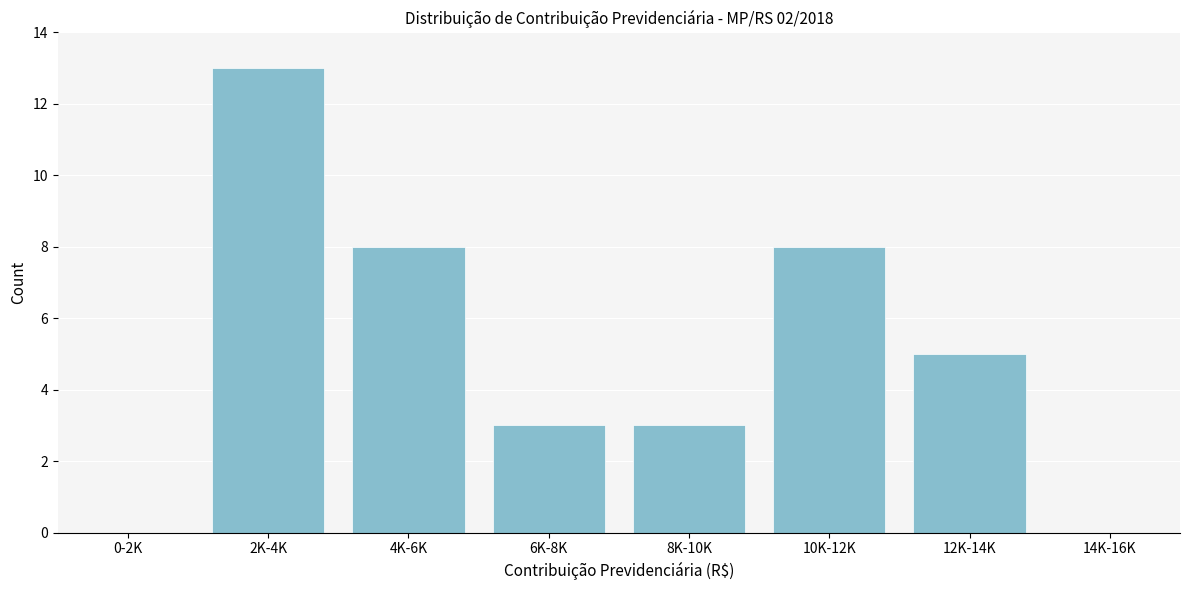

Reading left to right, transcribe all the data shown in this chart.

0-2K=0	2K-4K=13	4K-6K=8	6K-8K=3	8K-10K=3	10K-12K=8	12K-14K=5	14K-16K=0